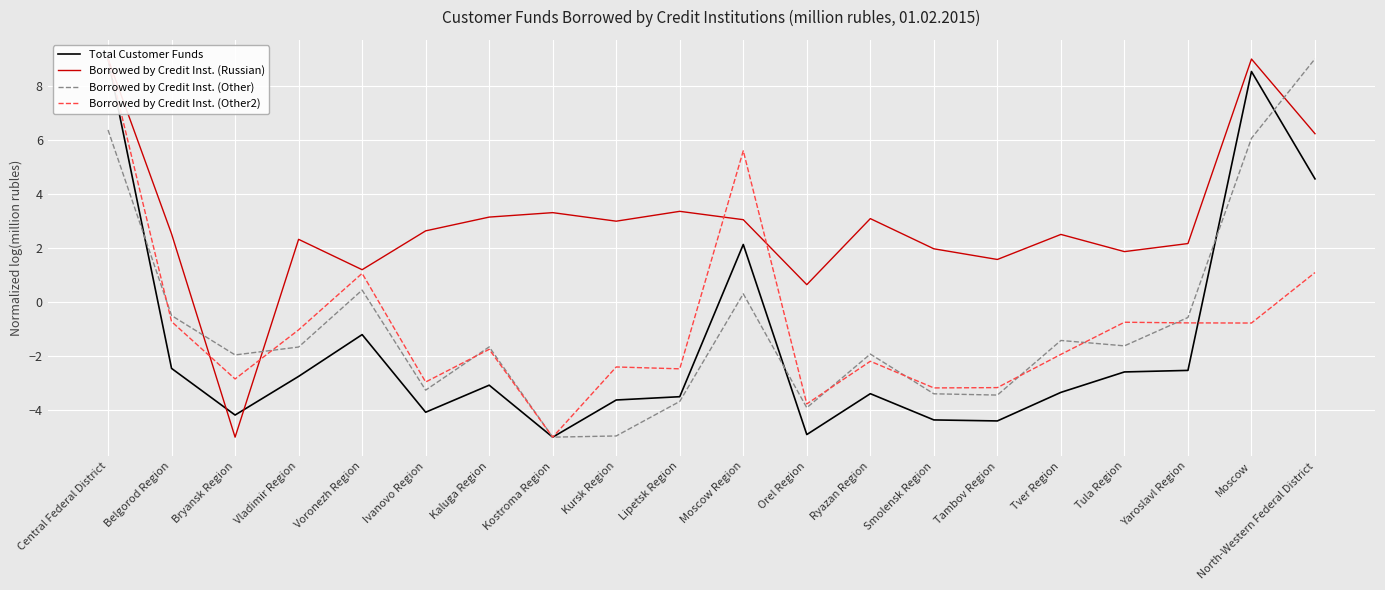

At how many categories does at least one series exceed 3?

8